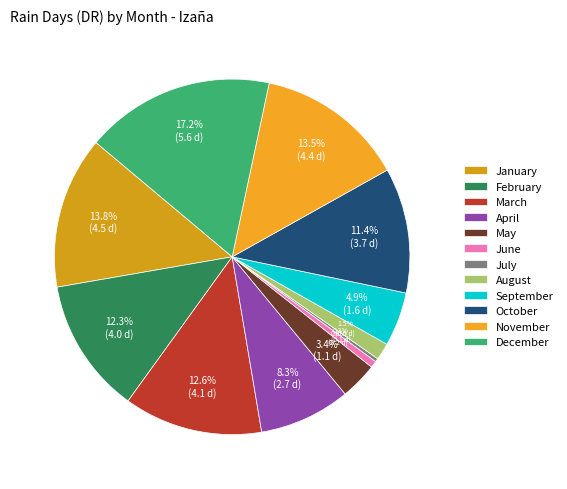

Which category has the biggest portion of the pie?

December